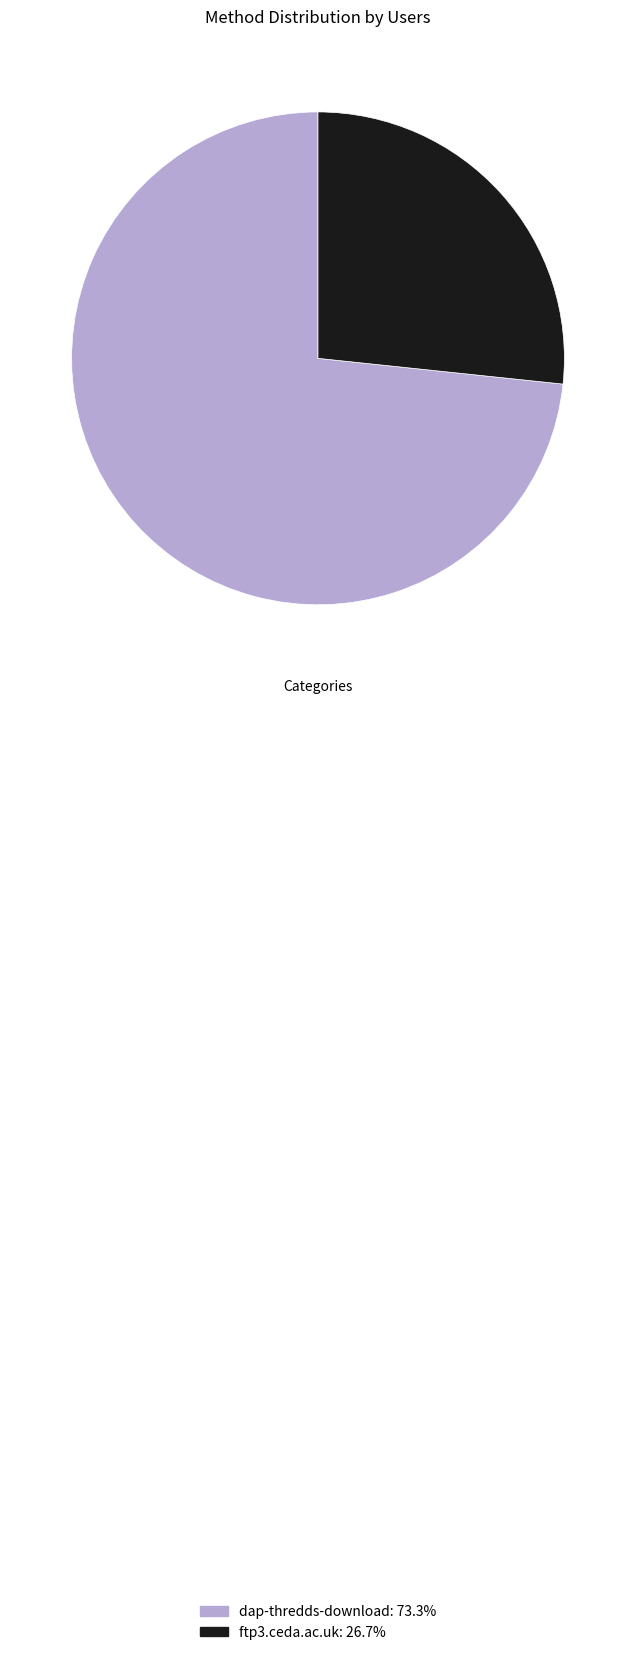

How many segments does this pie chart have?

2